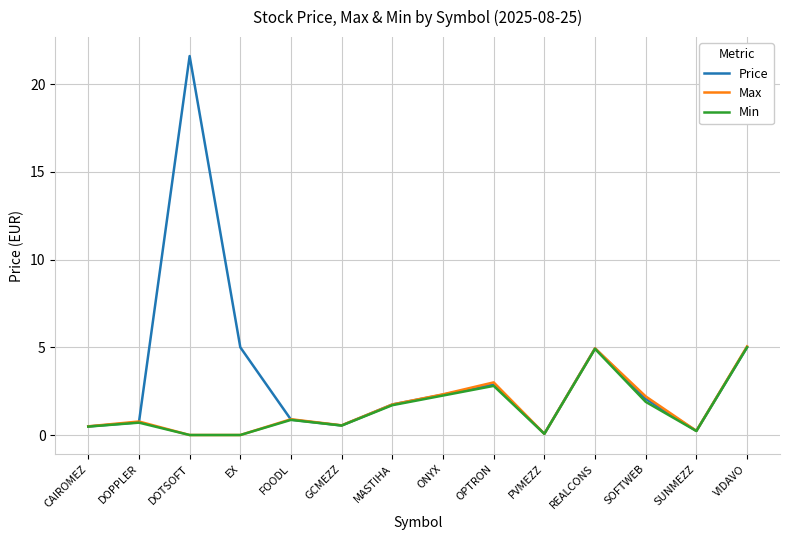

What position from the right is MASTIHA?

8